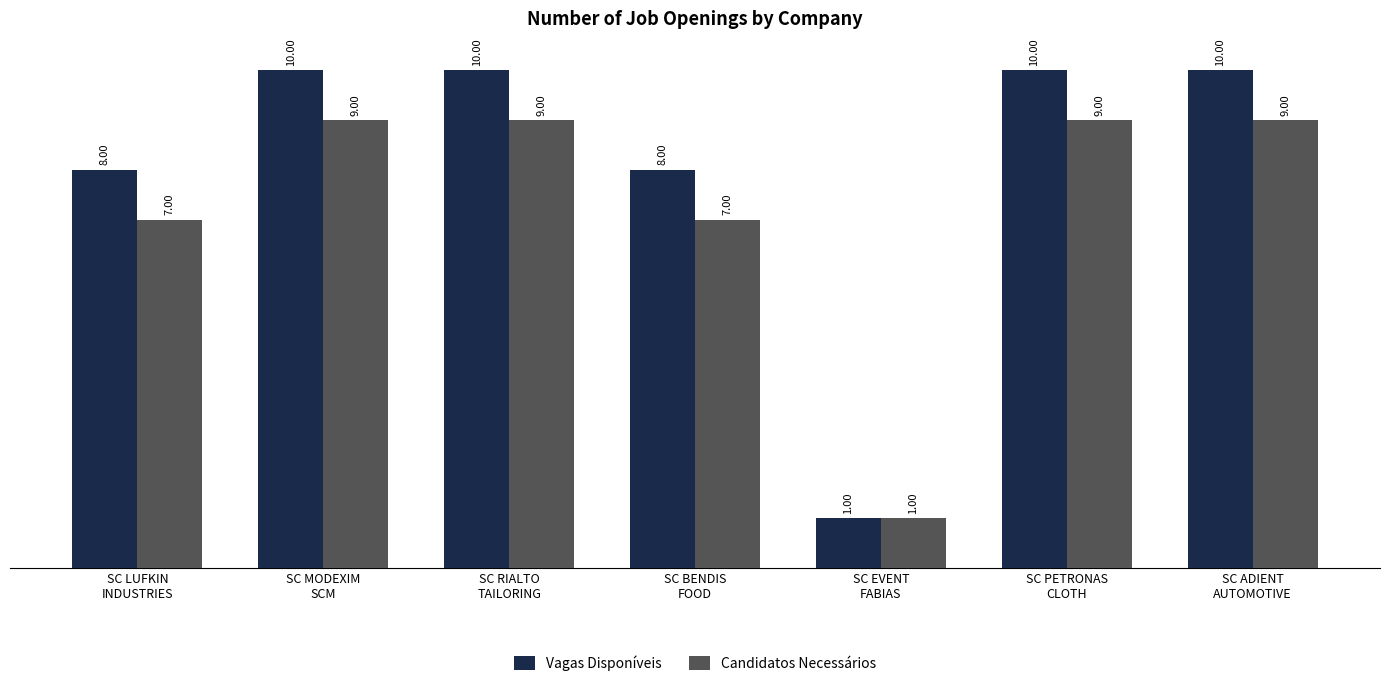

True or false: Vagas Disponíveis has a value of 10 at SC ADIENT
AUTOMOTIVE.

True